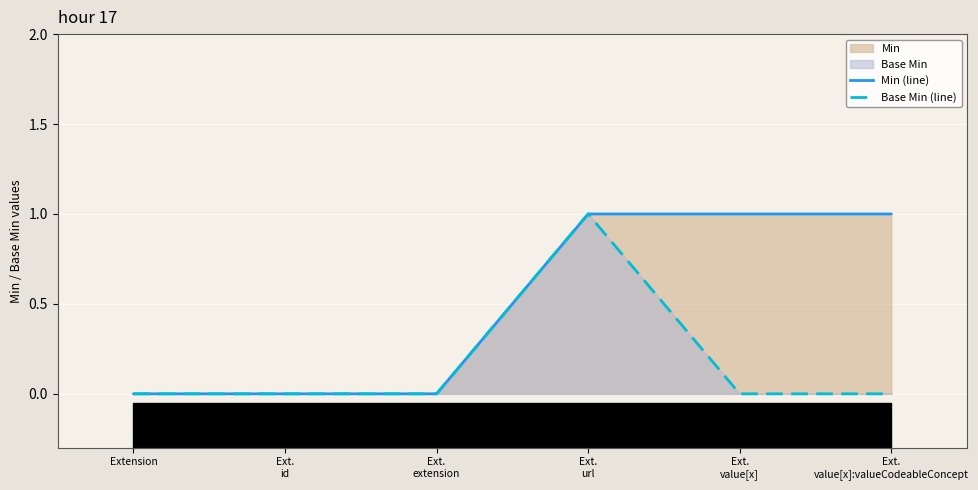

What is the label of the 6th point from the right?

Extension